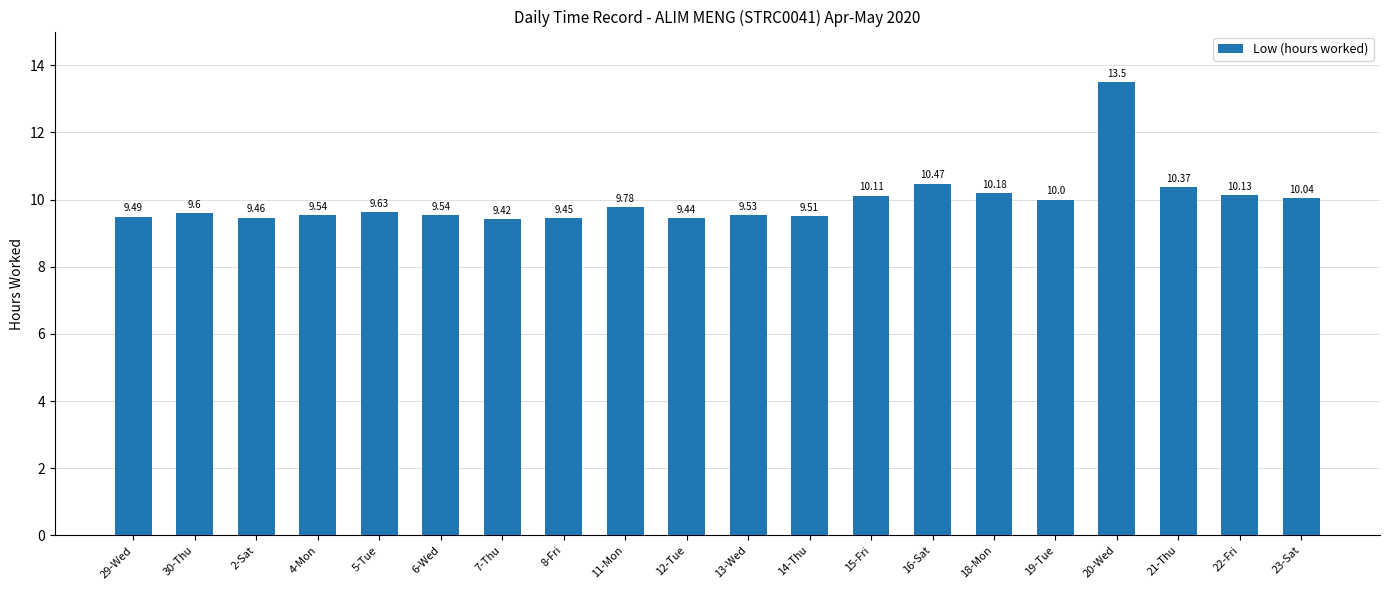

Which has a higher value, 29-Wed or 11-Mon?

11-Mon